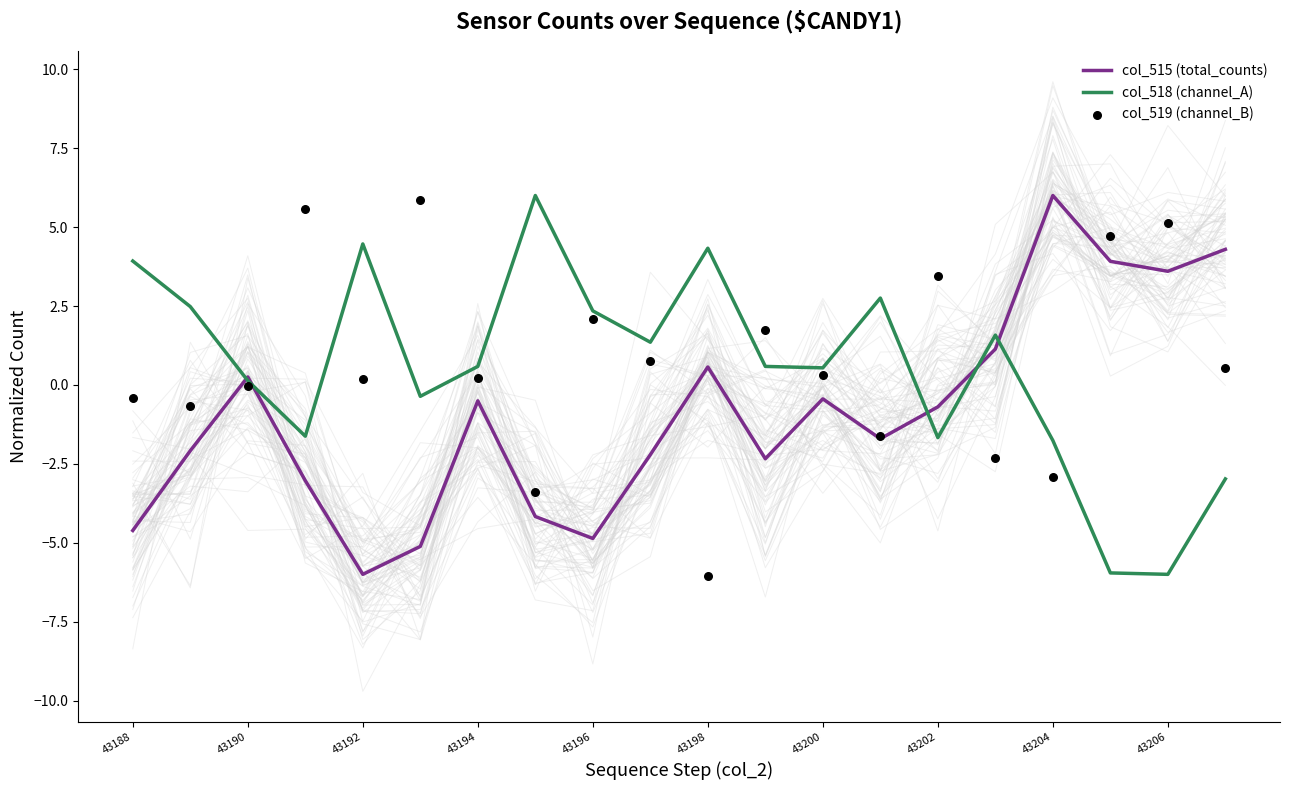

Which series contains the highest Y value?

col_515 (total_counts)